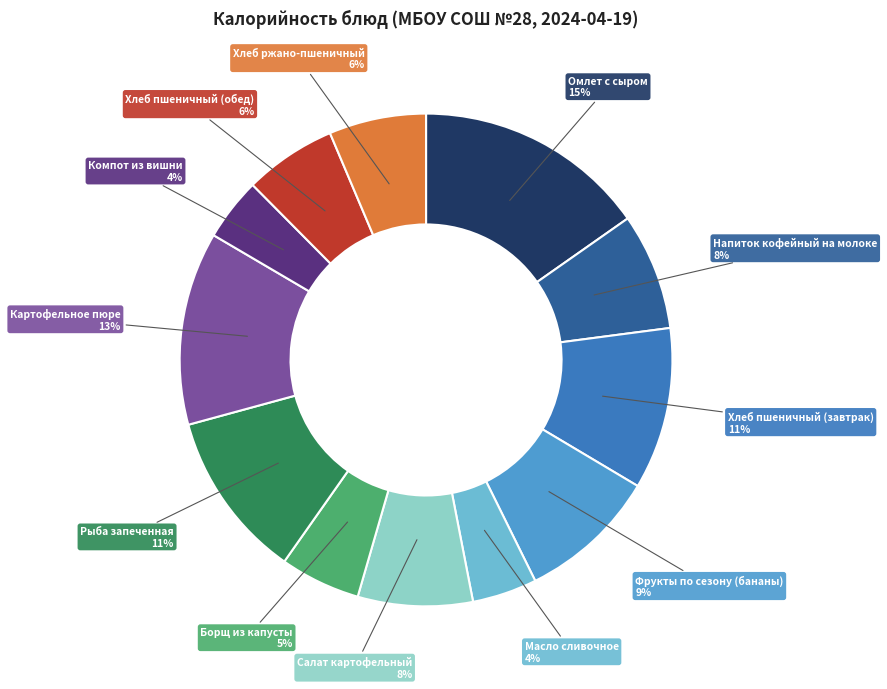

Does Хлеб пшеничный (завтрак) account for over 50% of the chart?

No